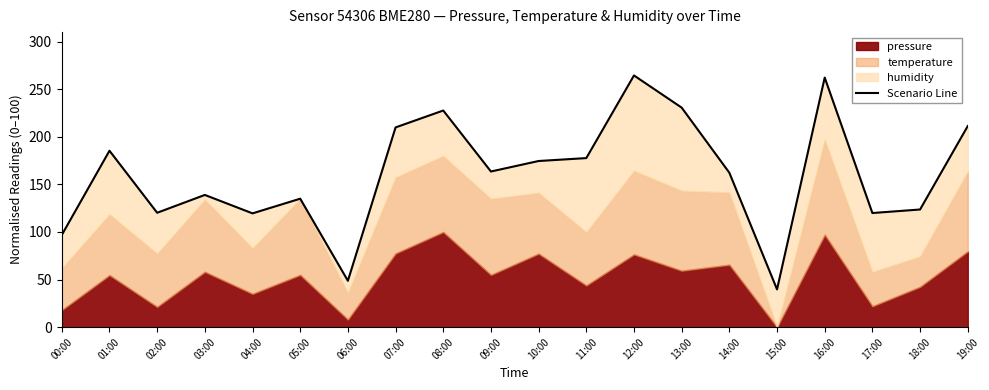

At which category does the chart reach its peak across all series?

12:00